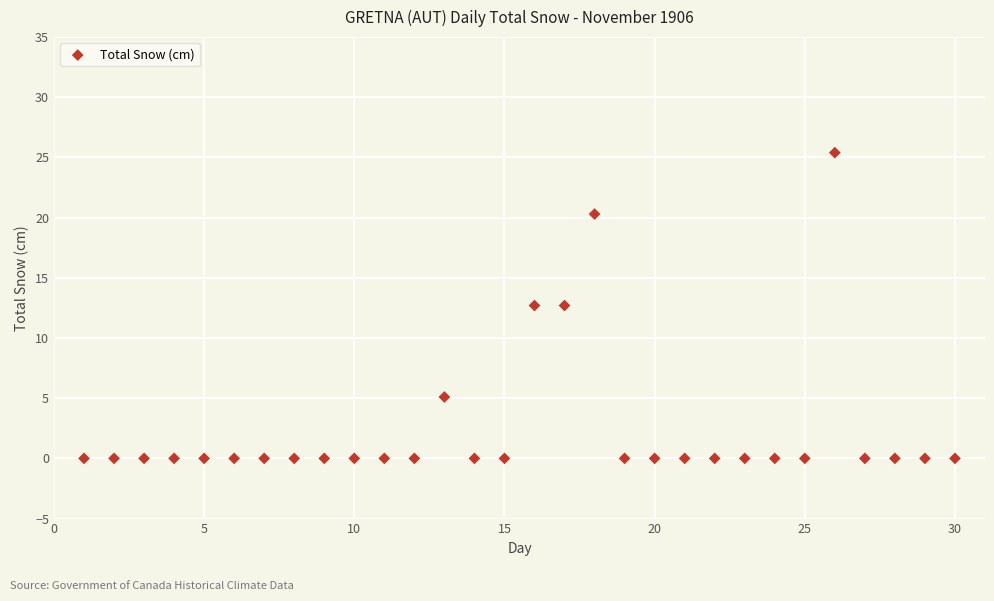

What is the range of X values (max minus min)?

29.0